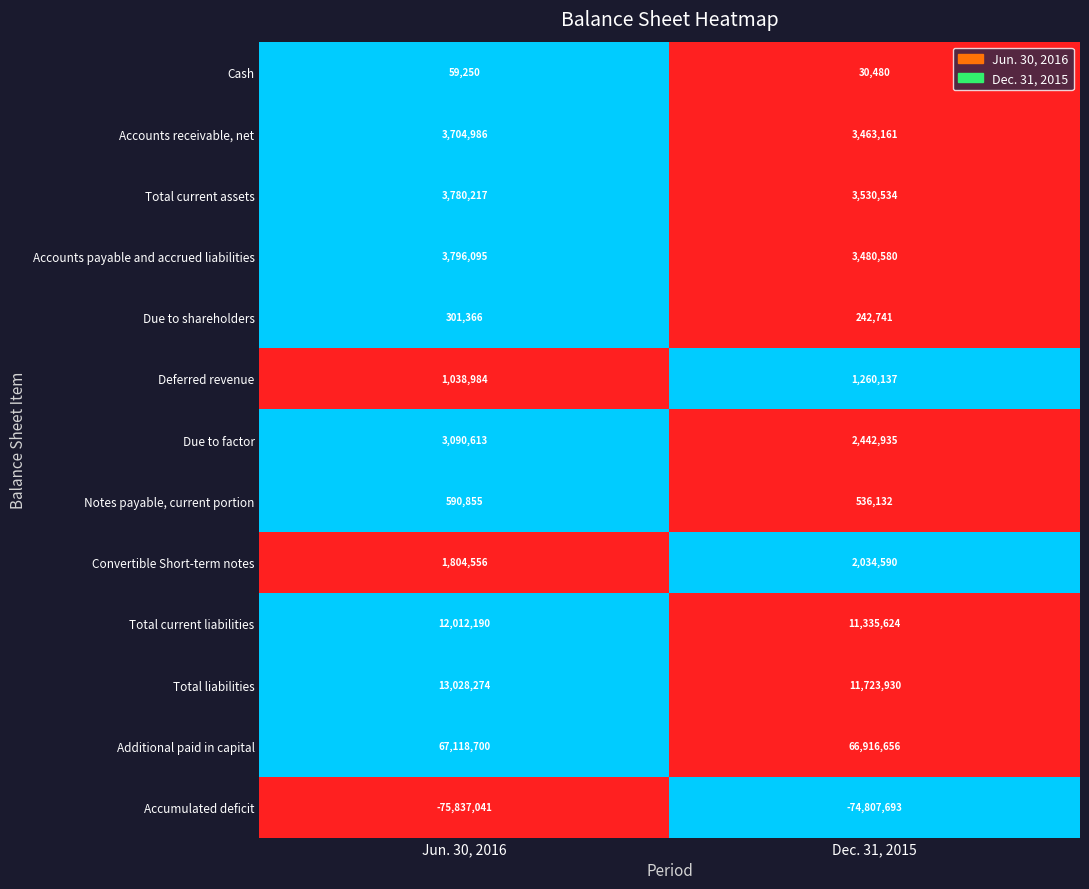

Which category has the highest value across all series?

Jun. 30, 2016